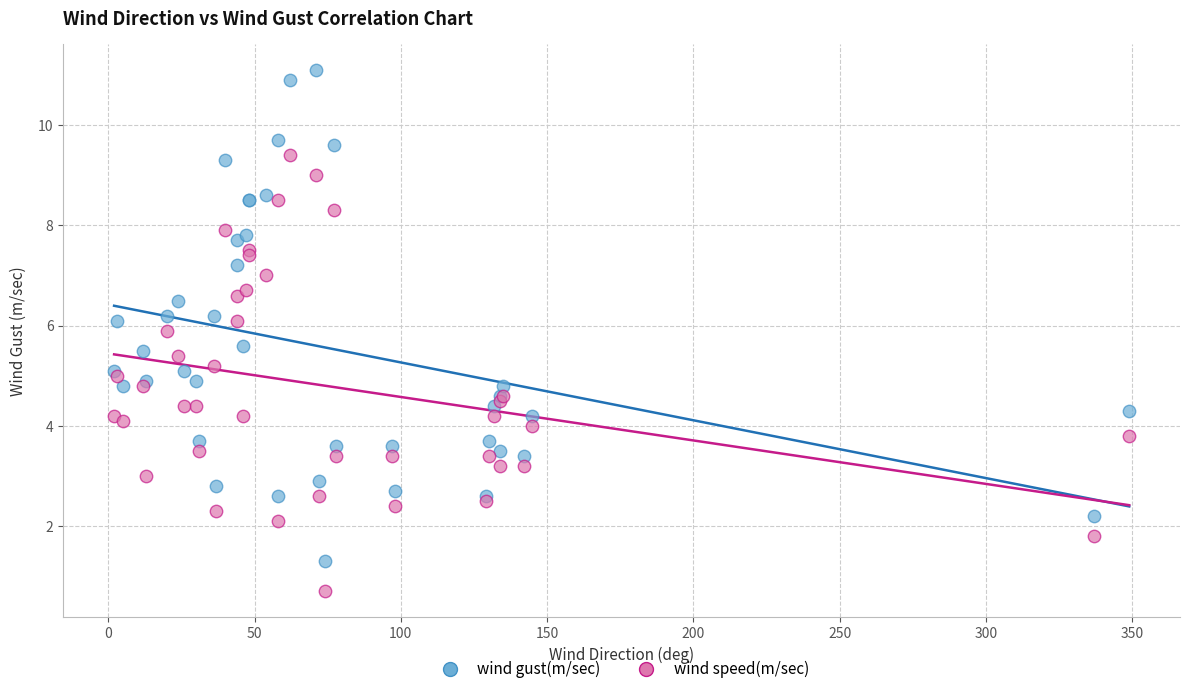

Which series has the widest spread of Y values?

wind gust(m/sec)